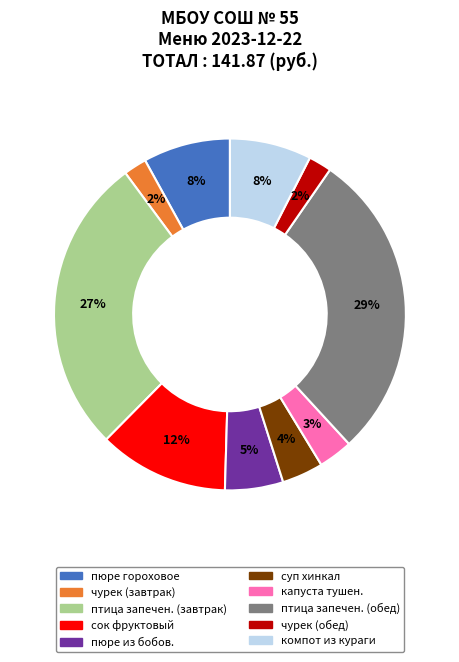

Which slice is the largest?

птица запечен. (обед)